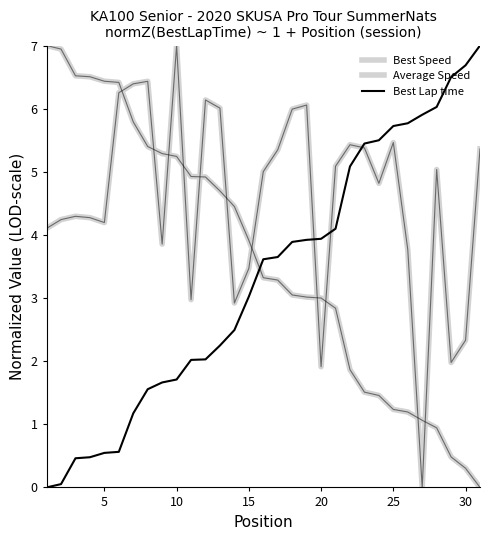

How many lines are shown in the chart?

3